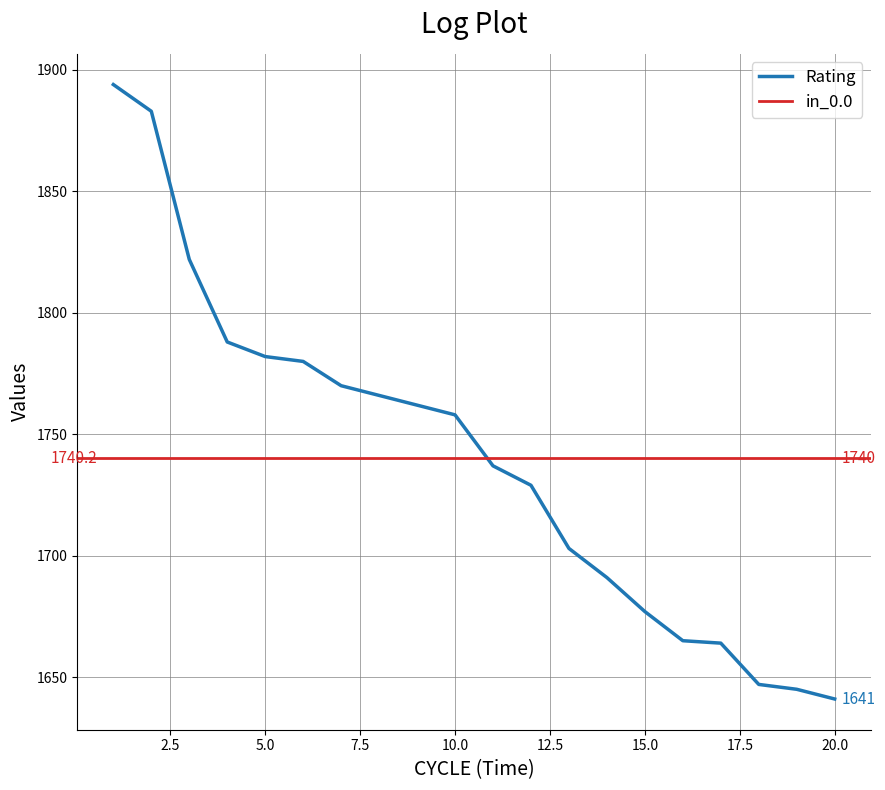

Does the chart have visible grid lines?

Yes